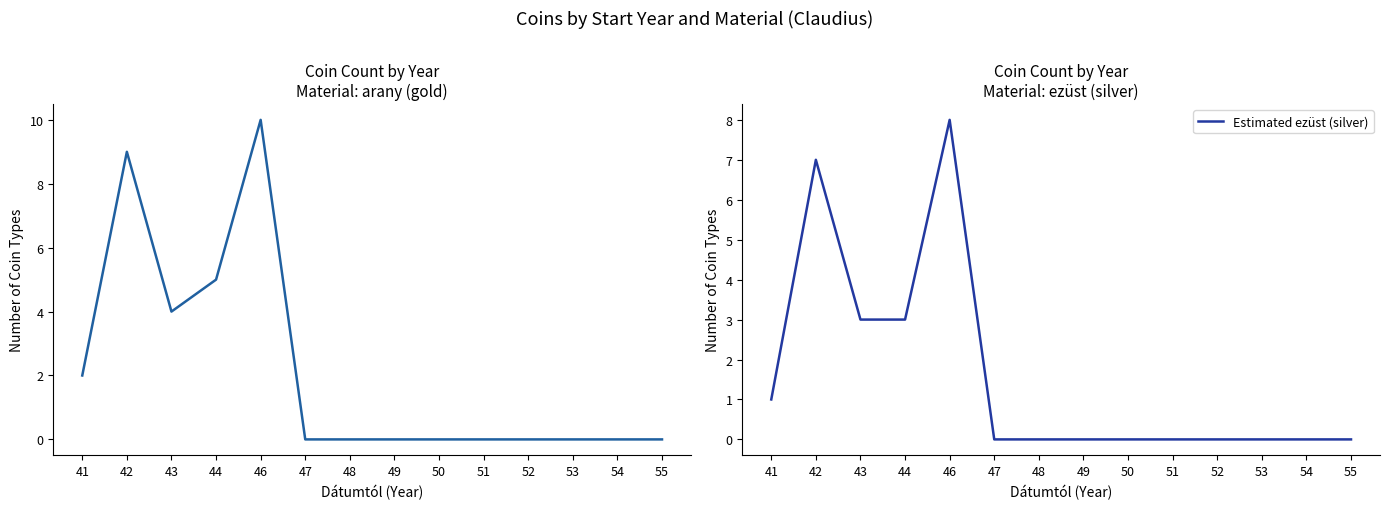

Rank the series by their maximum value, from highest to lowest.

arany, Estimated ezüst (silver)